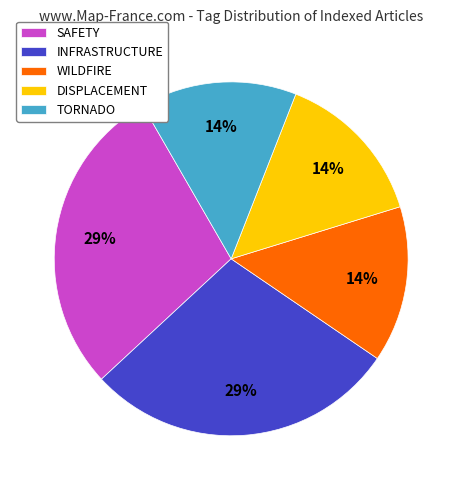

Combined, do SAFETY and INFRASTRUCTURE account for over 50%?

Yes